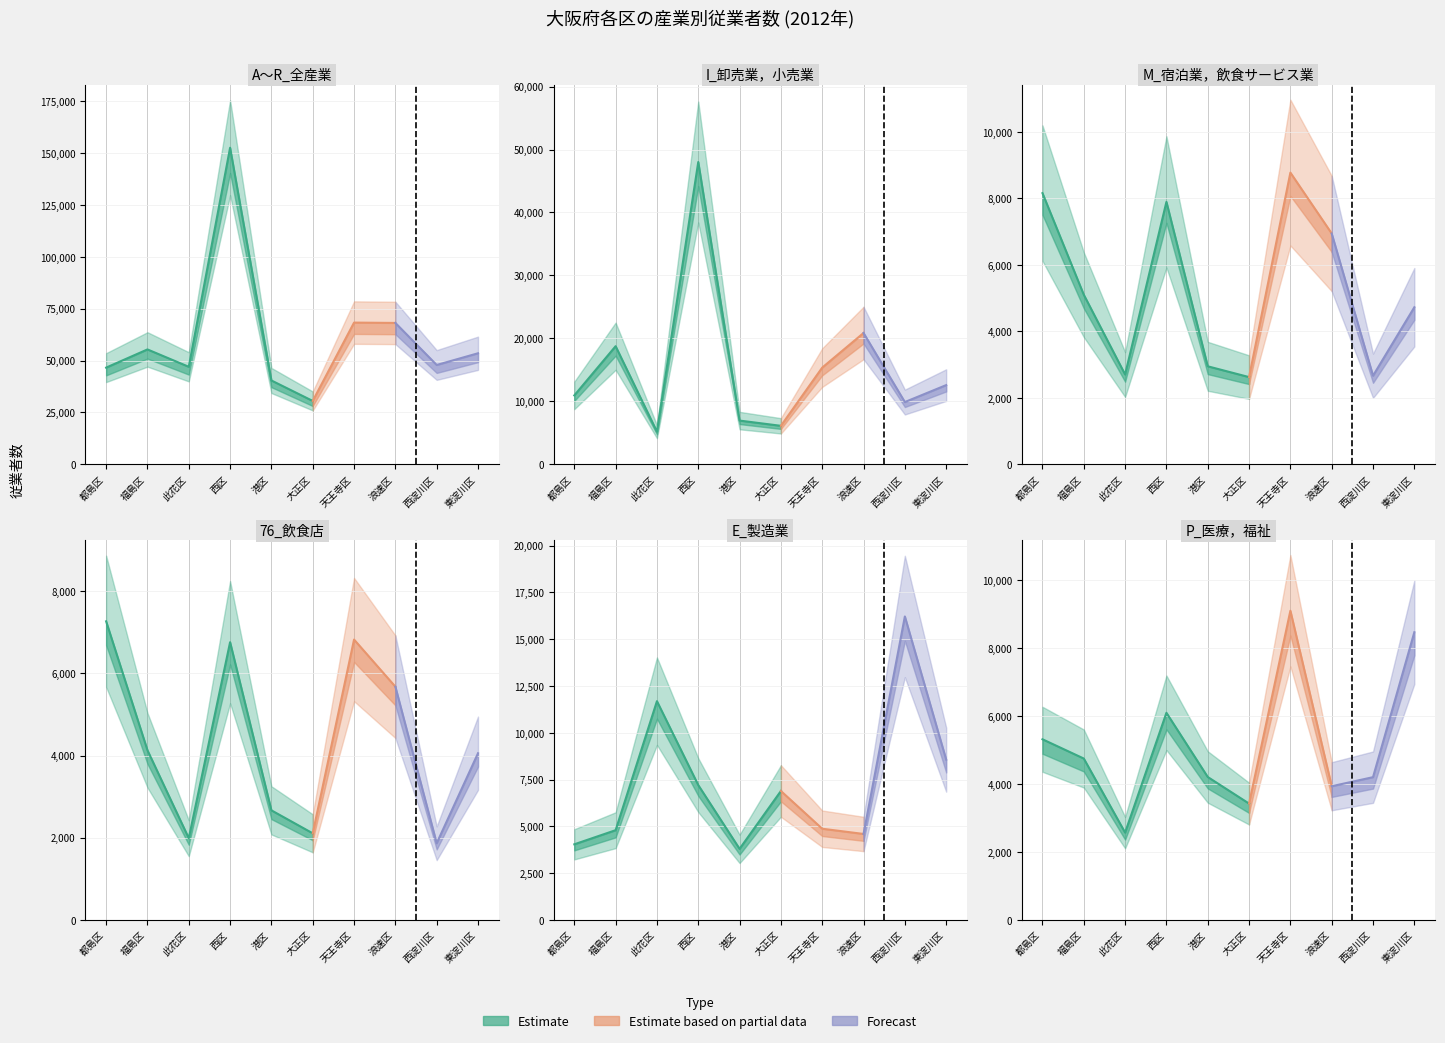

How many data points does each series have?

10